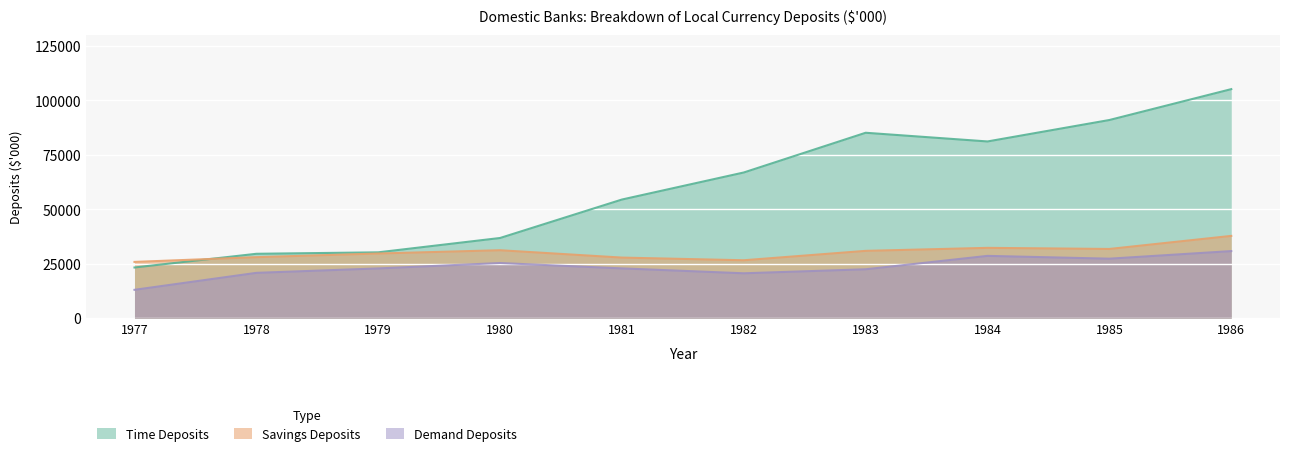

The value of Demand Deposits at 1986 is 53451. True or false?

False